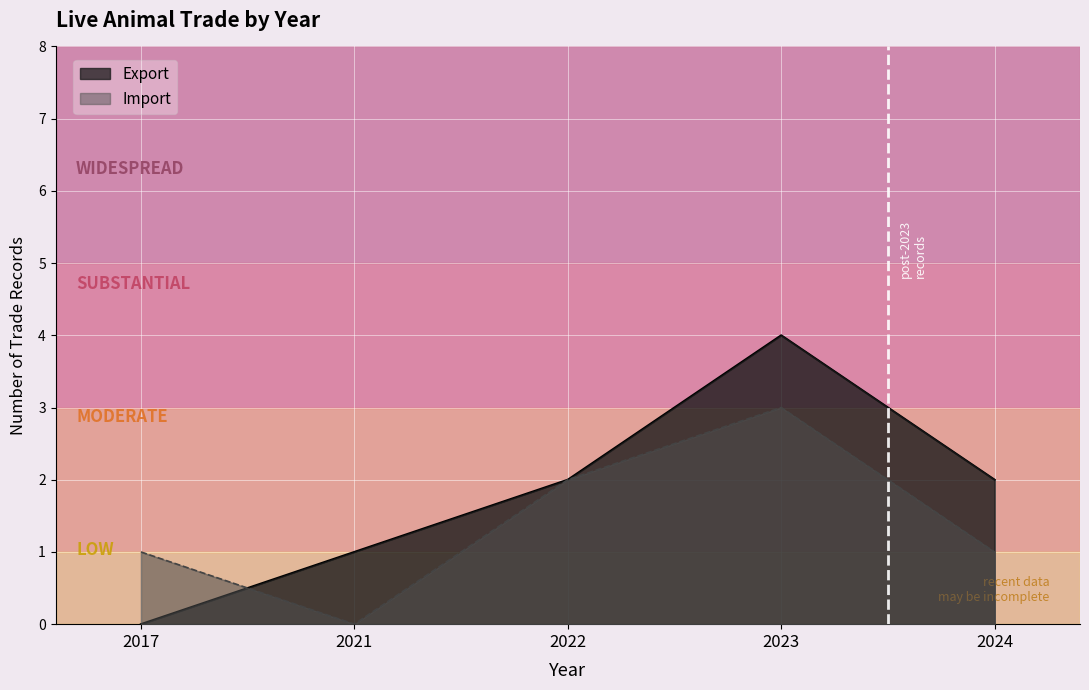

Reading left to right, transcribe all the data shown in this chart.

Export: 0	1	2	4	2
Import: 1	0	2	3	1